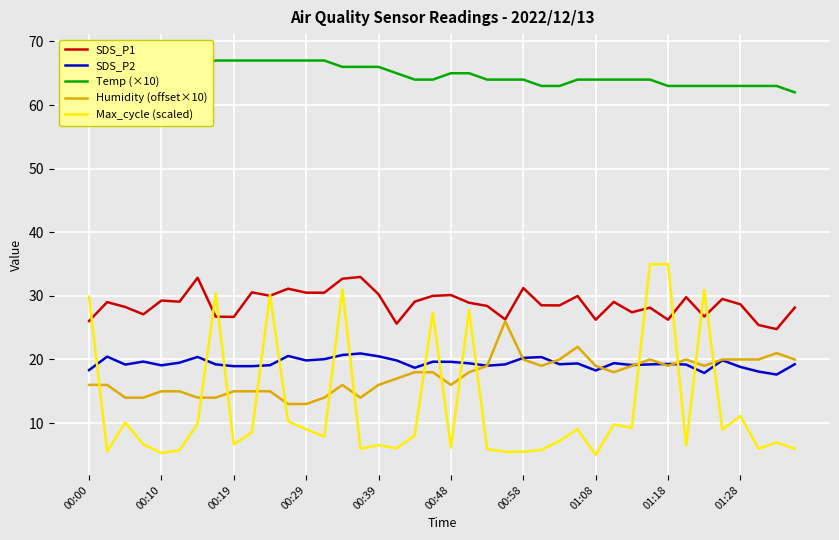

Rank the series by their maximum value, from lowest to highest.

SDS_P2, Humidity (offset×10), SDS_P1, Max_cycle (scaled), Temp (×10)